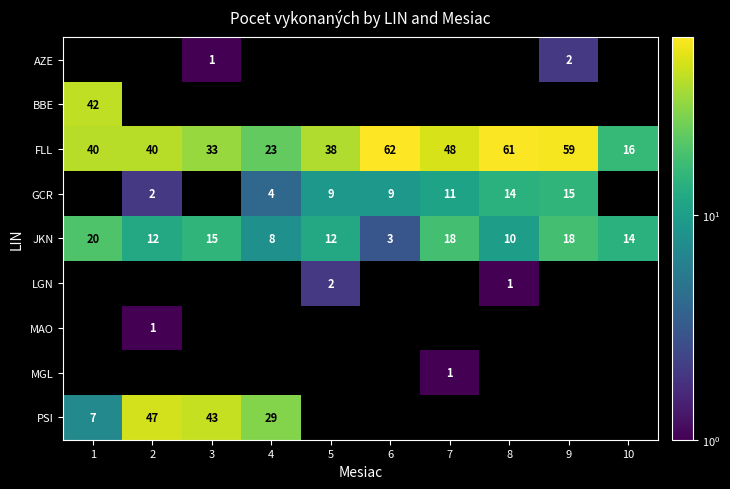

What is the difference between the second highest and minimum values in the FLL series?

45